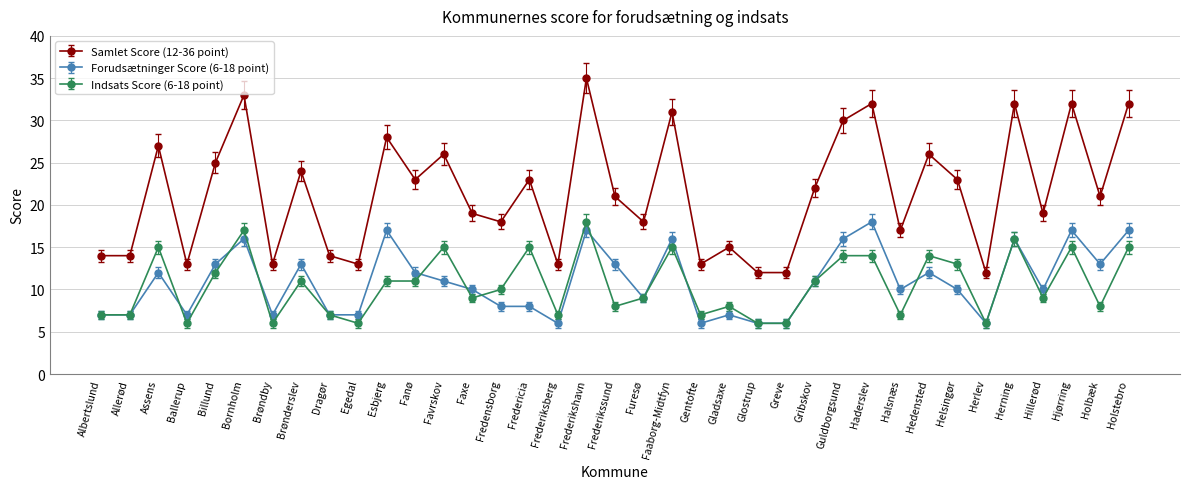

At Brøndby, list the series in order from smallest to largest.

Indsats Score (6-18 point), Forudsætninger Score (6-18 point), Samlet Score (12-36 point)